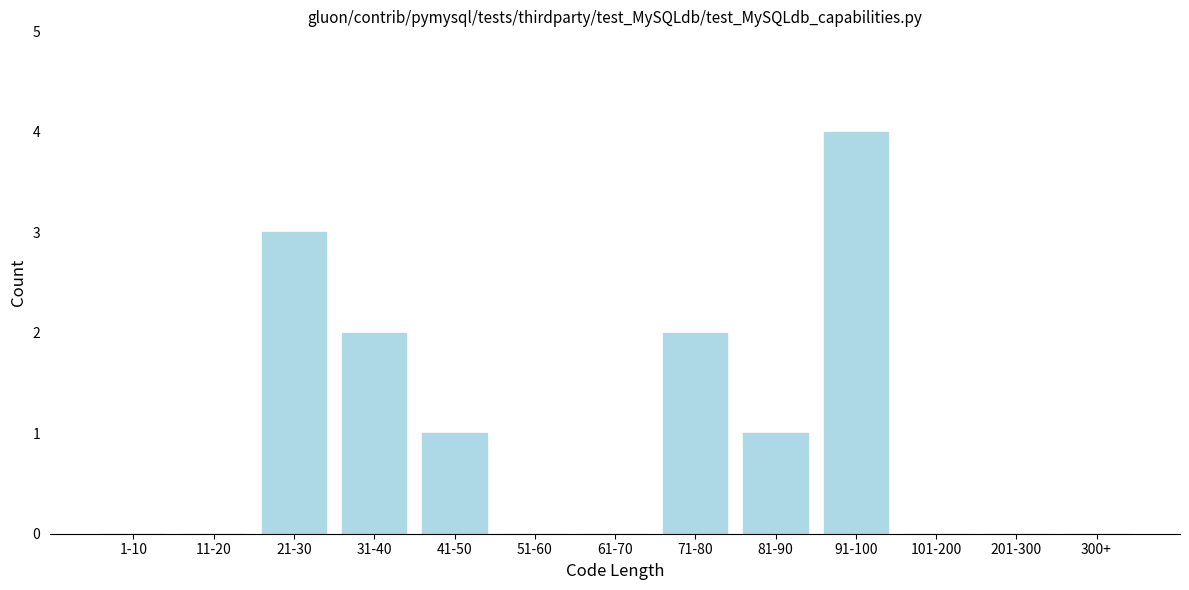

Reading left to right, what are all the values shown in this chart?

1-10=0	11-20=0	21-30=3	31-40=2	41-50=1	51-60=0	61-70=0	71-80=2	81-90=1	91-100=4	101-200=0	201-300=0	300+=0